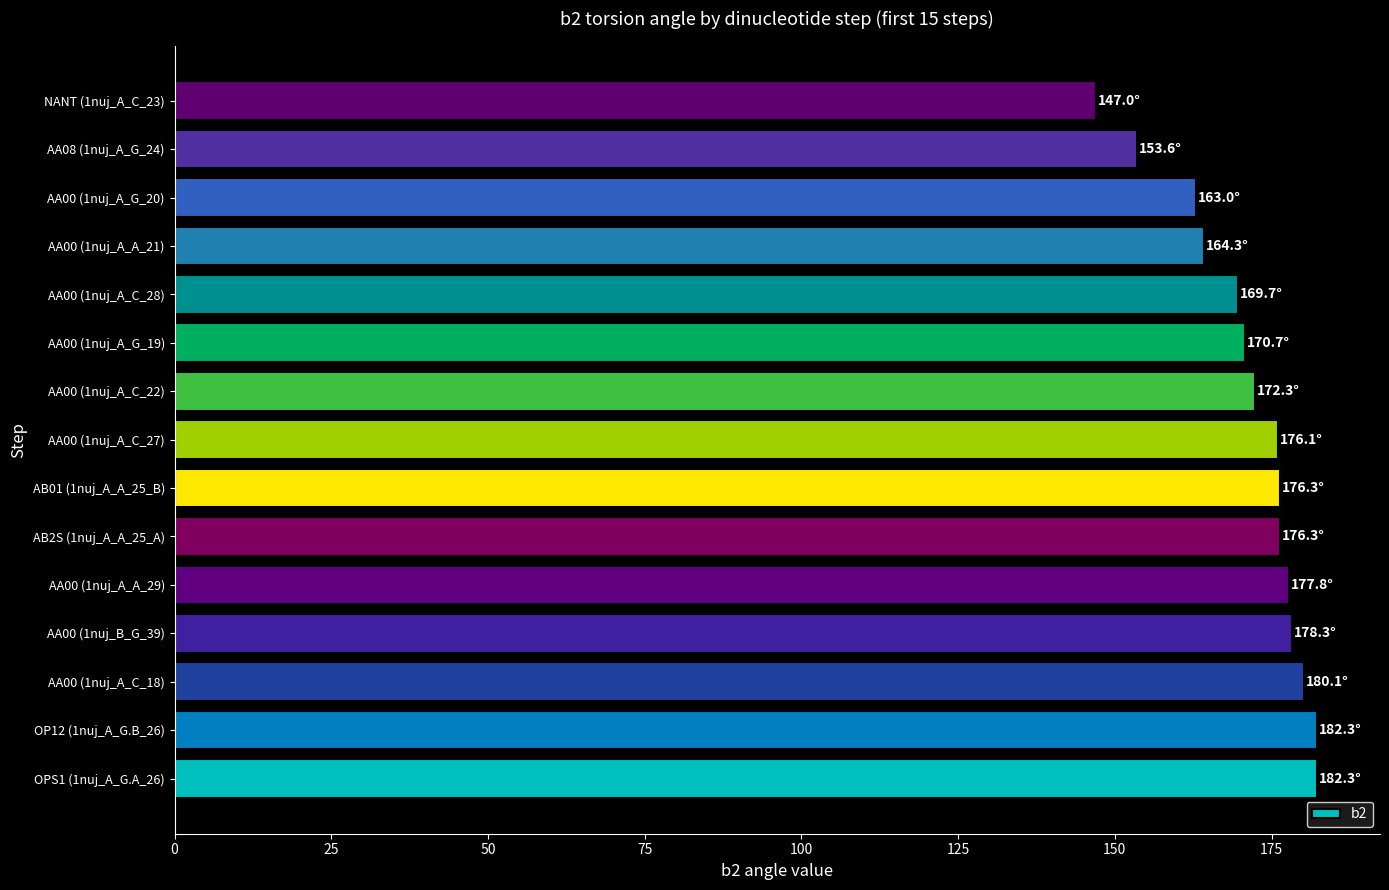

The value at AA00 (1nuj_A_A_21) is 164.3. True or false?

True